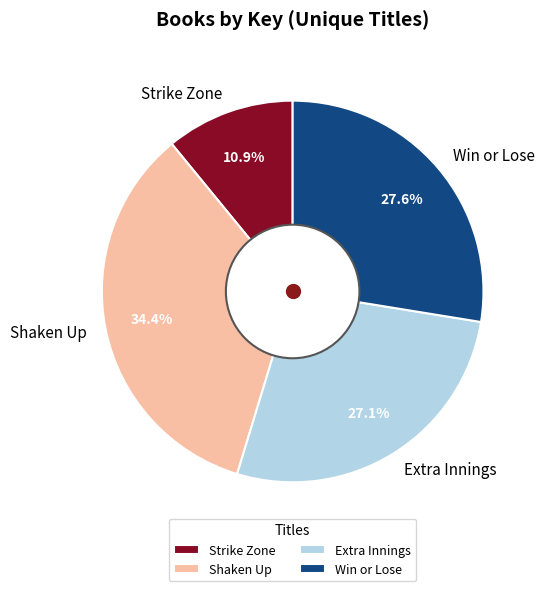

Which has a higher value, Shaken Up or Extra Innings?

Shaken Up